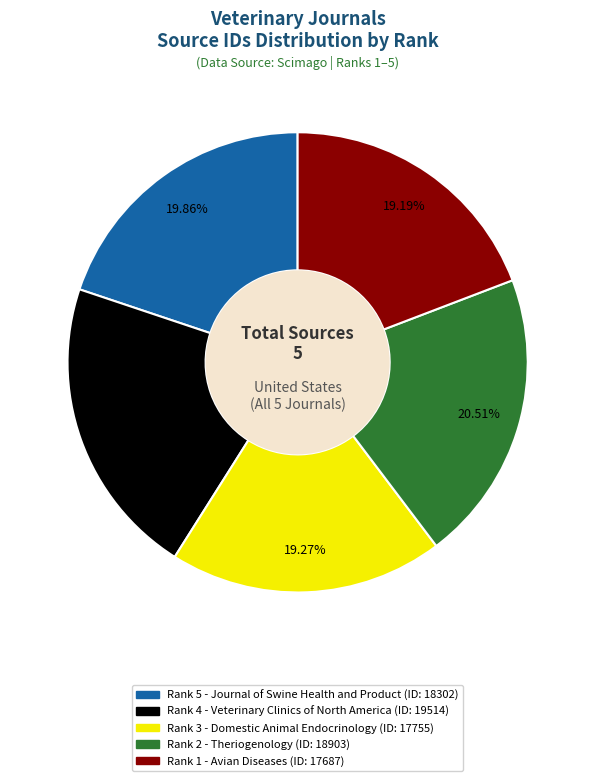

Is there any slice that represents more than half of the pie?

No